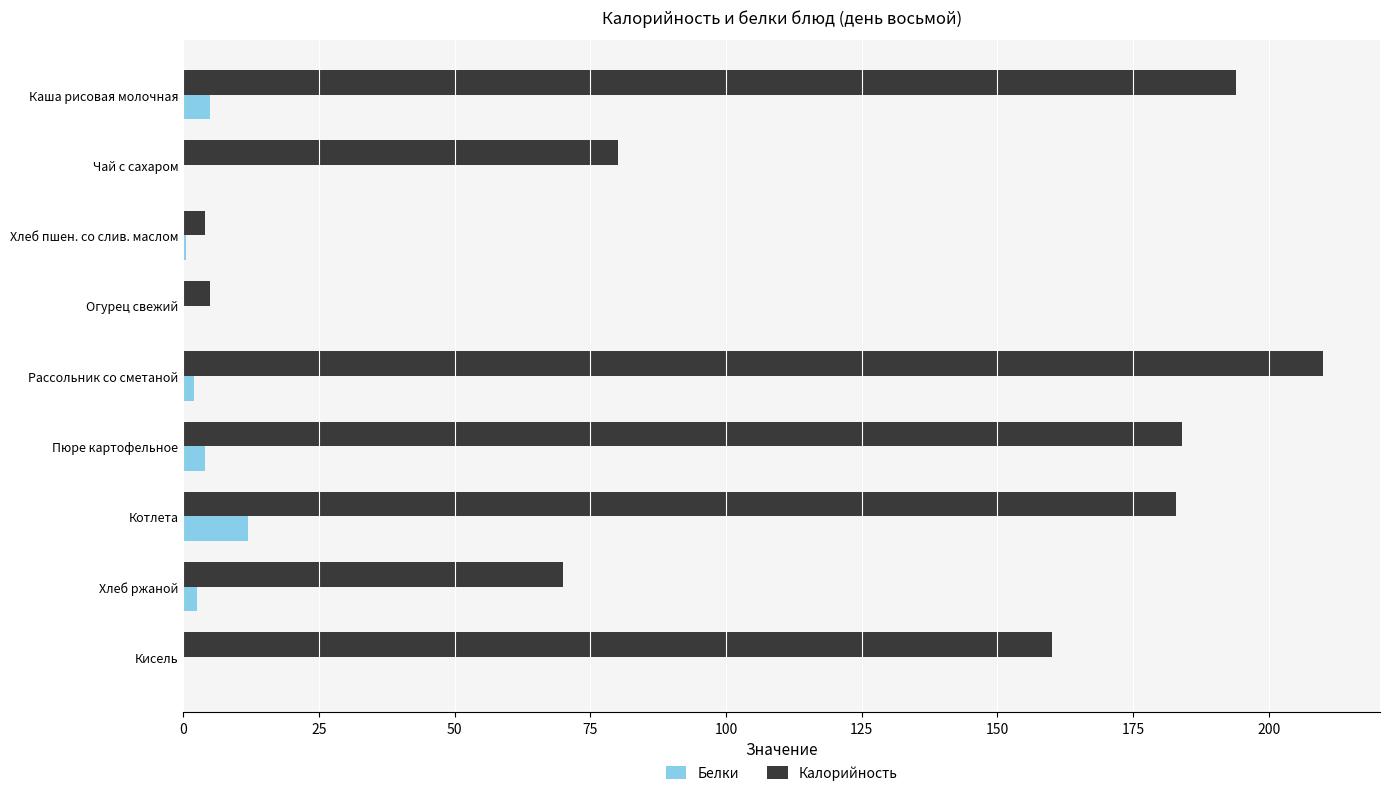

What is the greatest value displayed?

210.0